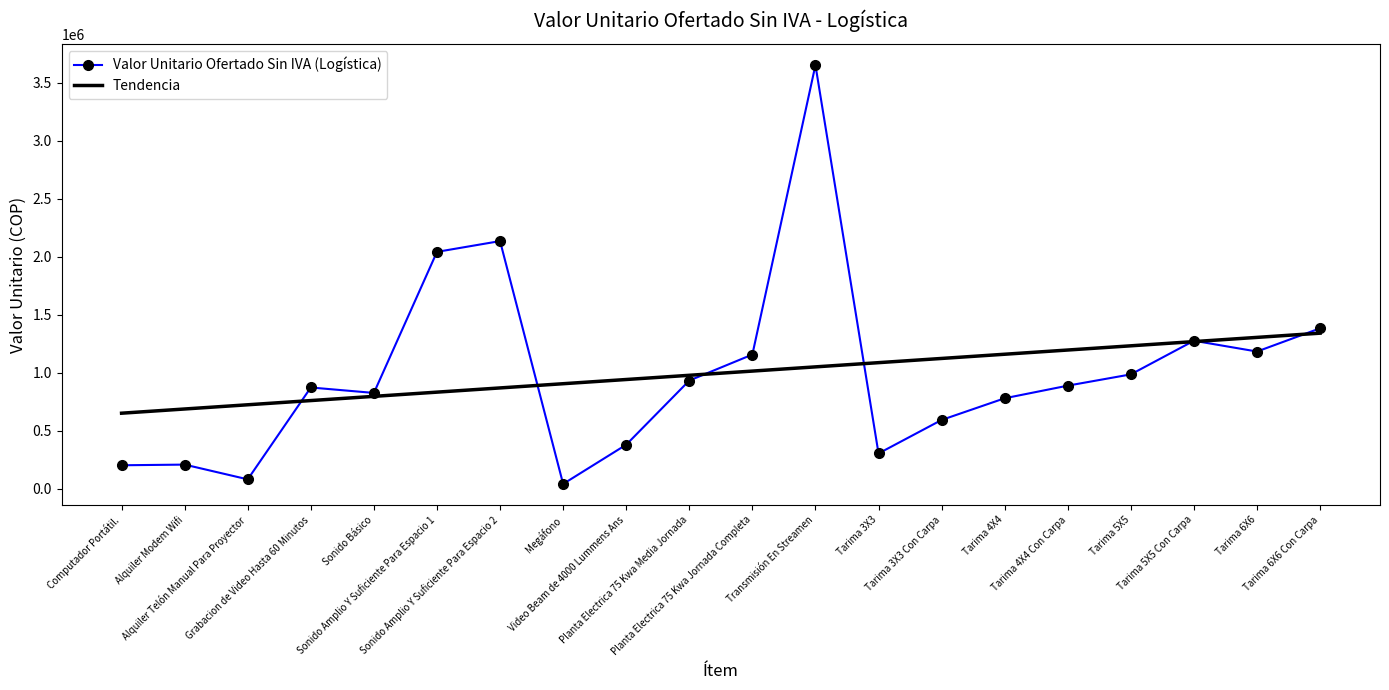

Where is Valor Unitario Ofertado Sin IVA (Logística) nearest to the value 1846681?

Sonido Amplio Y Suficiente Para Espacio 1